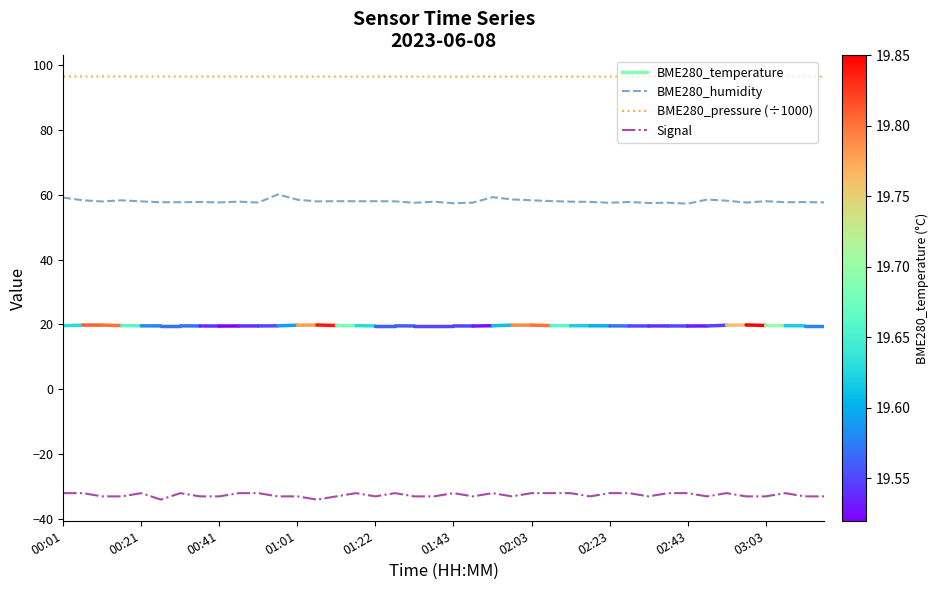

Rank the series by their maximum value, from highest to lowest.

BME280_pressure (÷1000), BME280_humidity, Signal